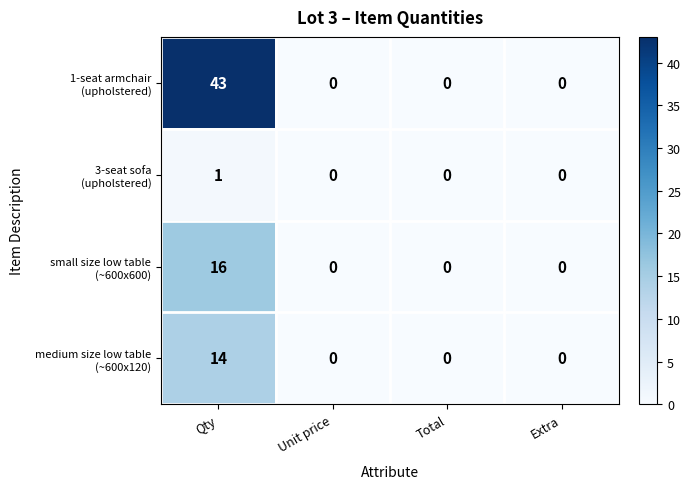

What is the difference between the highest and lowest values at Qty?

42